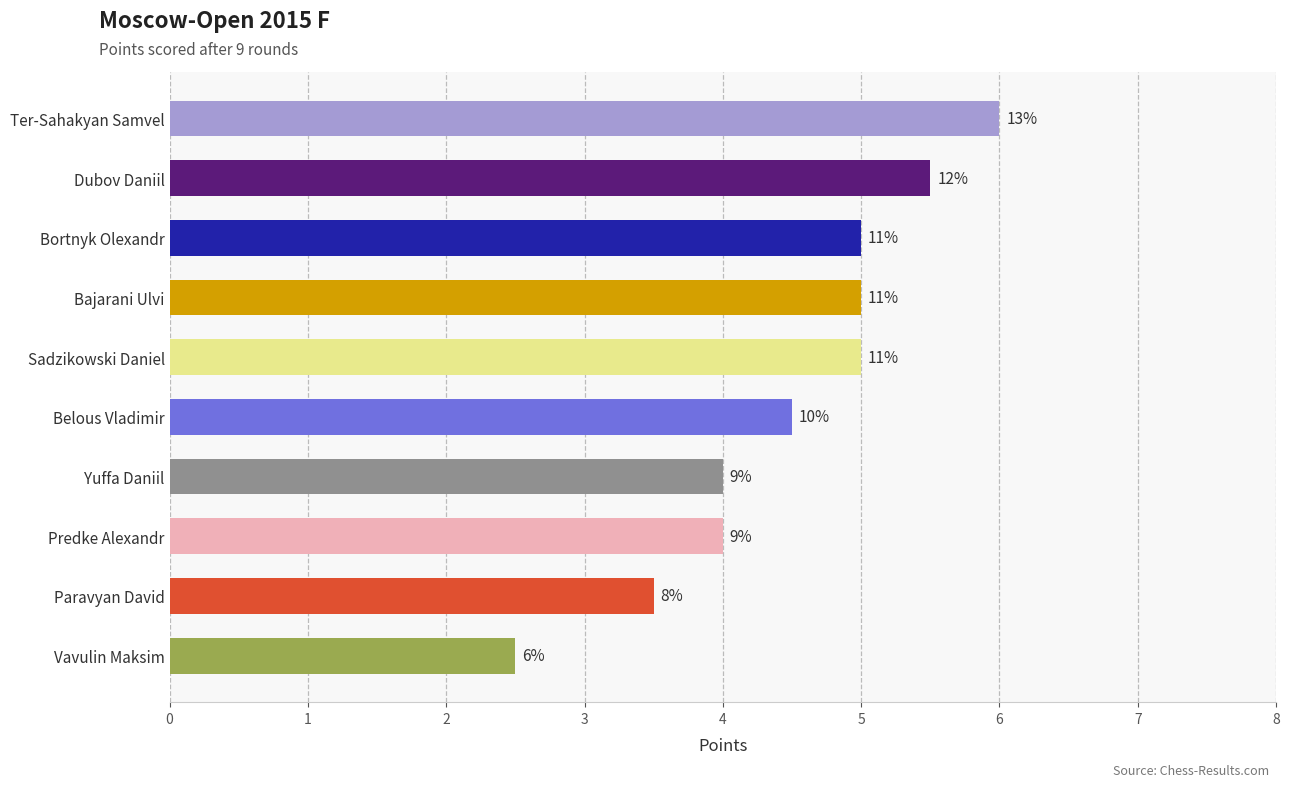

How many bars are there in total?

10